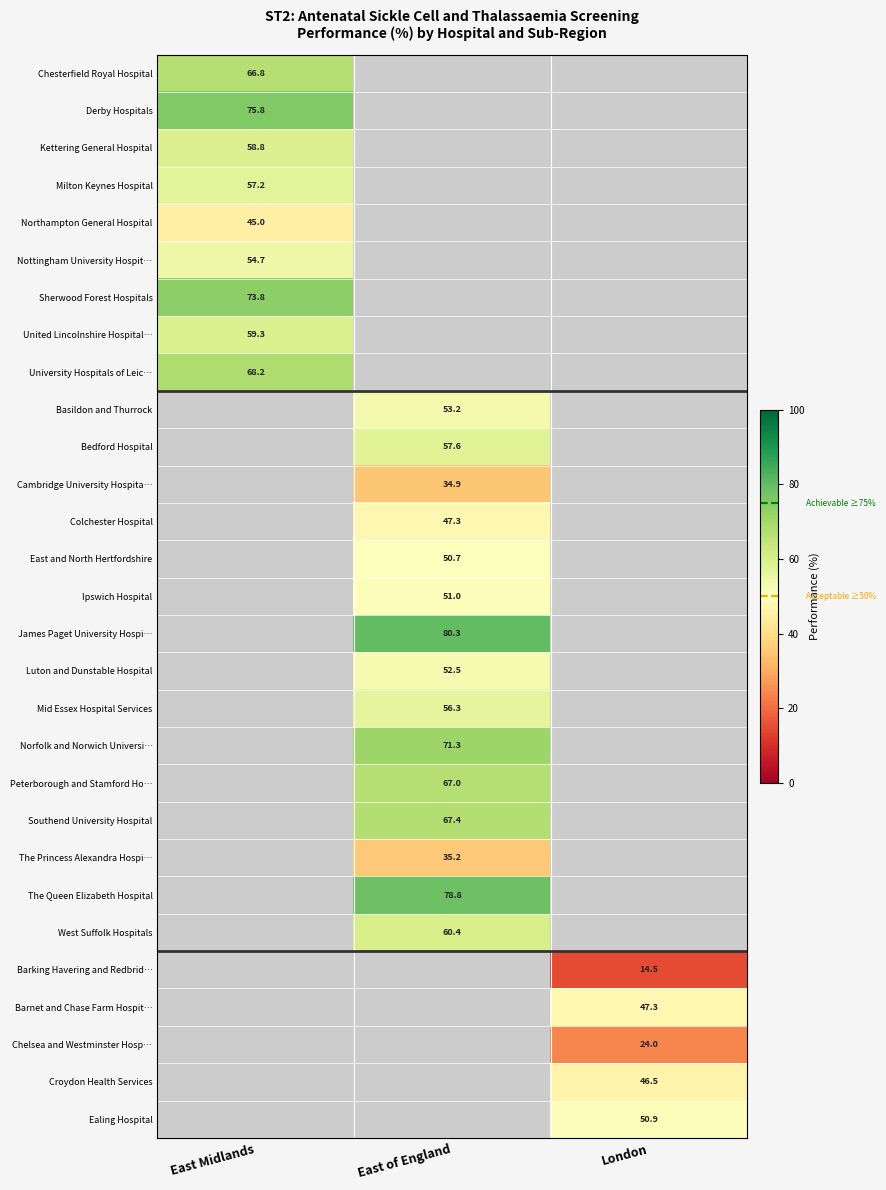

Is the value of Northampton General Hospital at East Midlands greater than the value of Barking Havering and Redbrid… at London?

Yes